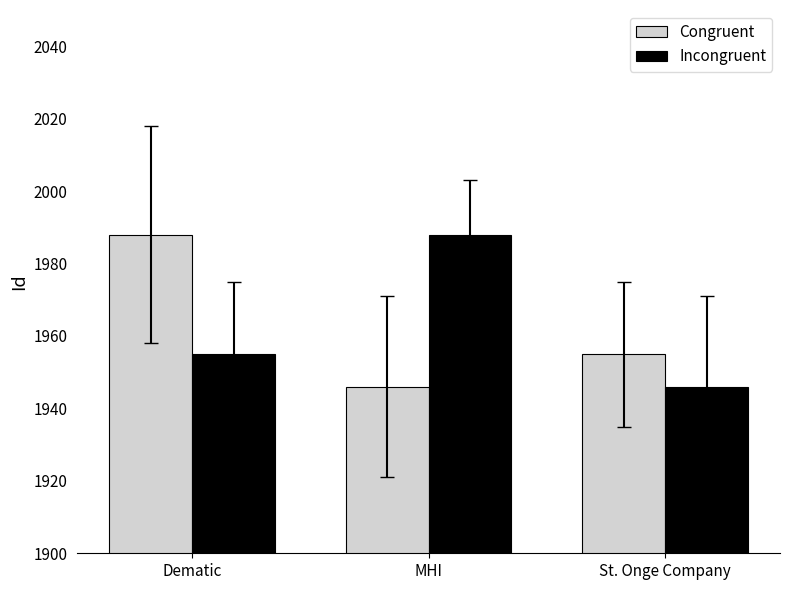

What is the difference between the highest and lowest values at Dematic?

33